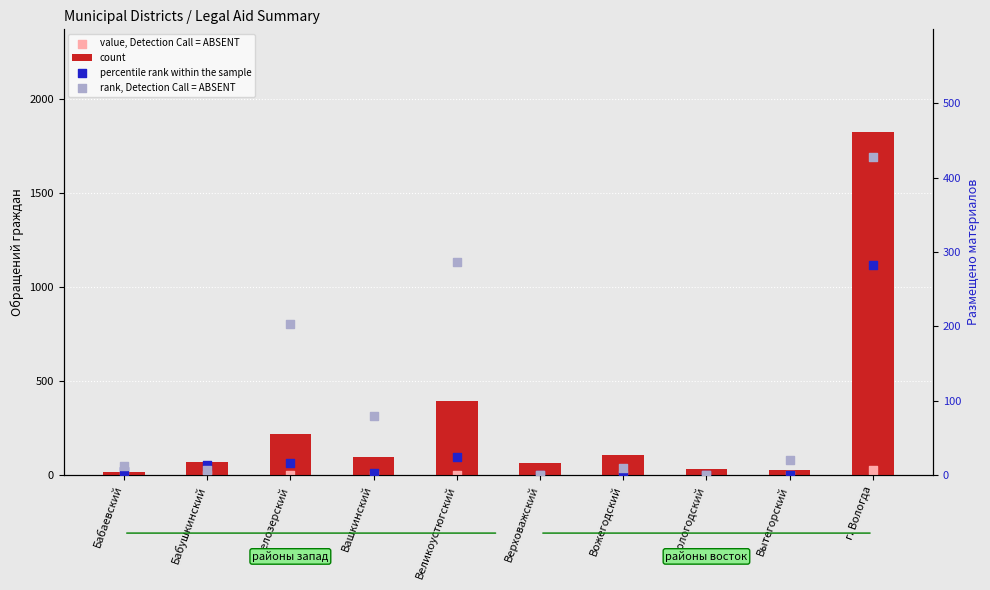

Which series contains the lowest Y value?

value, Detection Call = ABSENT